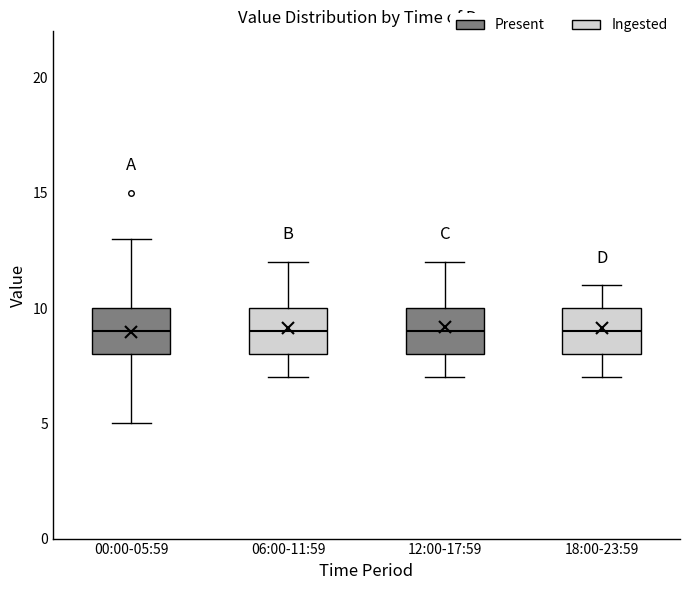

Reading left to right, read every box against the y-axis: the position of its median line, the range the box covers, and the ends of its whiskers. The values are not printed on the chart, so give them approximately, as read against the axis.

00:00-05:59: median 9, box 8 to 10, whiskers 5 to 13
06:00-11:59: median 9, box 8 to 10, whiskers 7 to 12
12:00-17:59: median 9, box 8 to 10, whiskers 7 to 12
18:00-23:59: median 9, box 8 to 10, whiskers 7 to 11